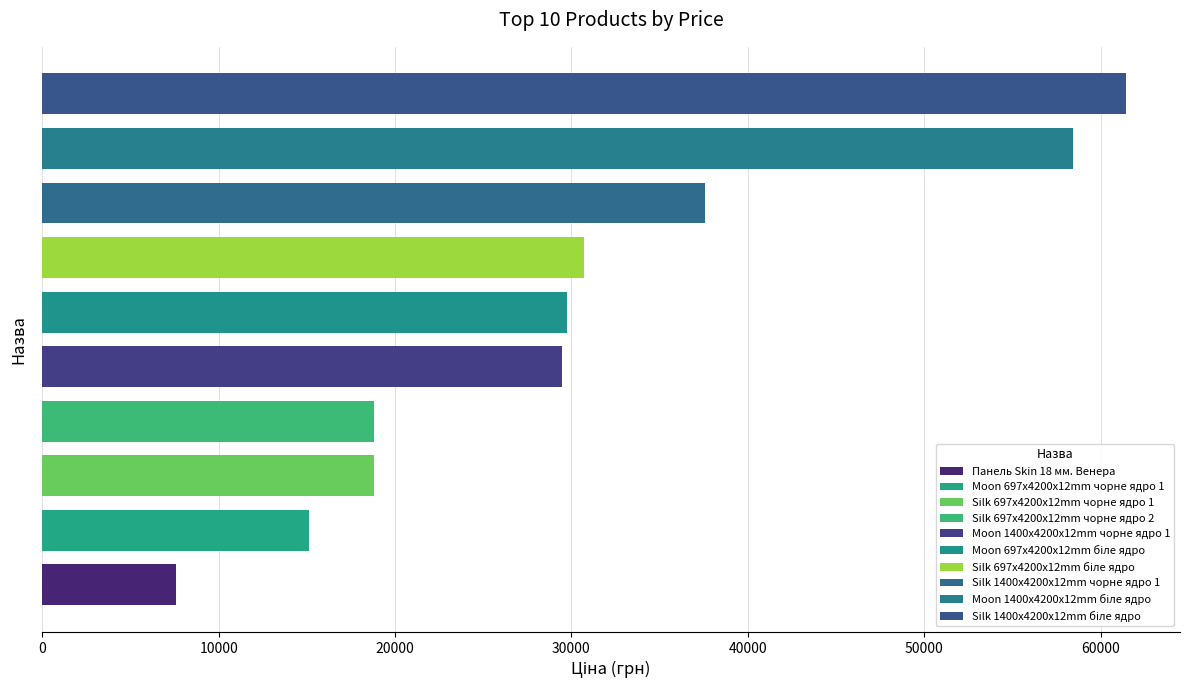

How many distinct data groups are displayed?

1